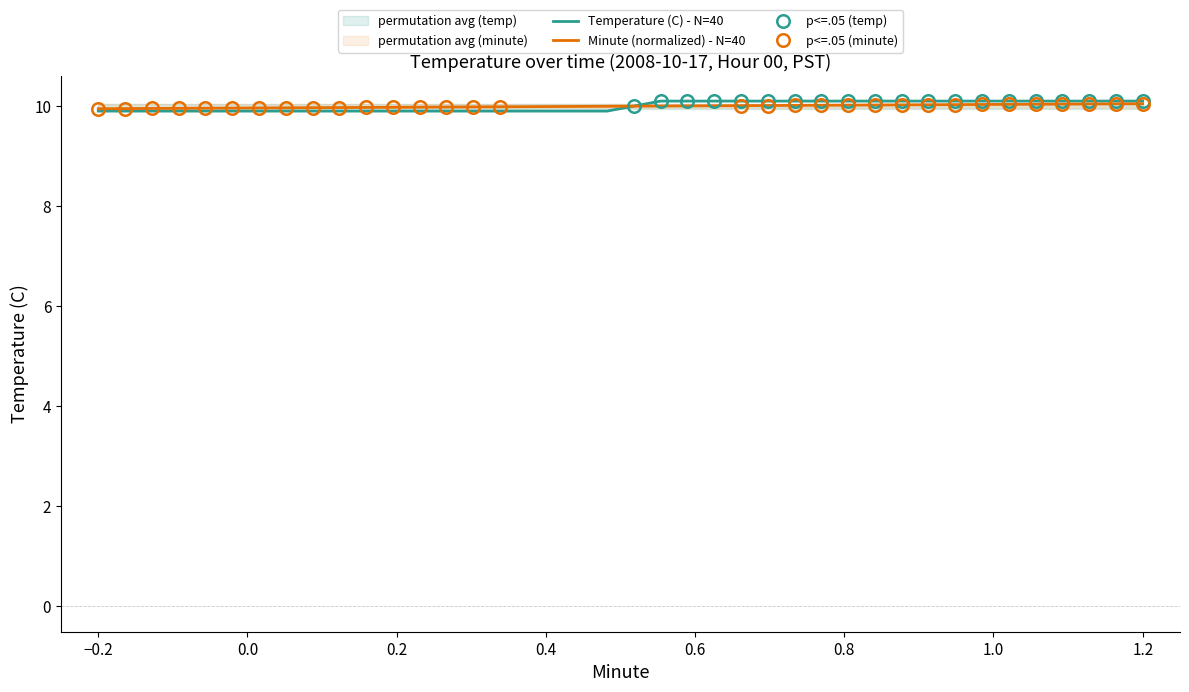

Rank the series by their maximum value, from lowest to highest.

Minute, Temperature (C)